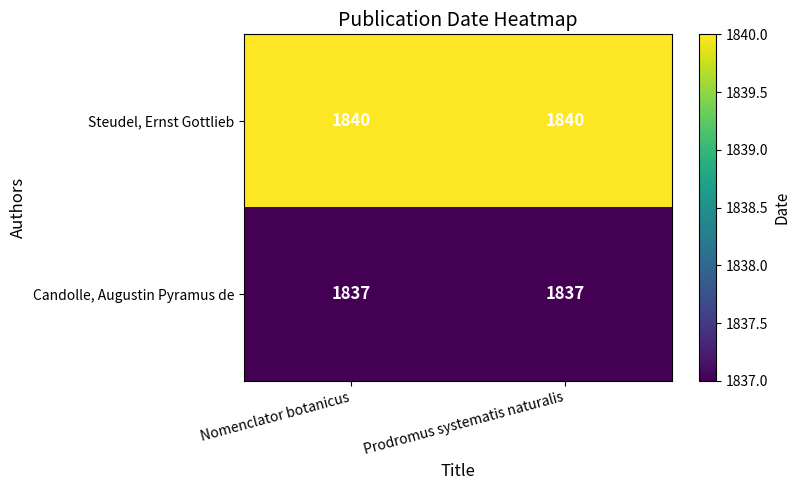

Is the value of Steudel, Ernst Gottlieb at Prodromus systematis naturalis greater than the value of Candolle, Augustin Pyramus de at Nomenclator botanicus?

Yes